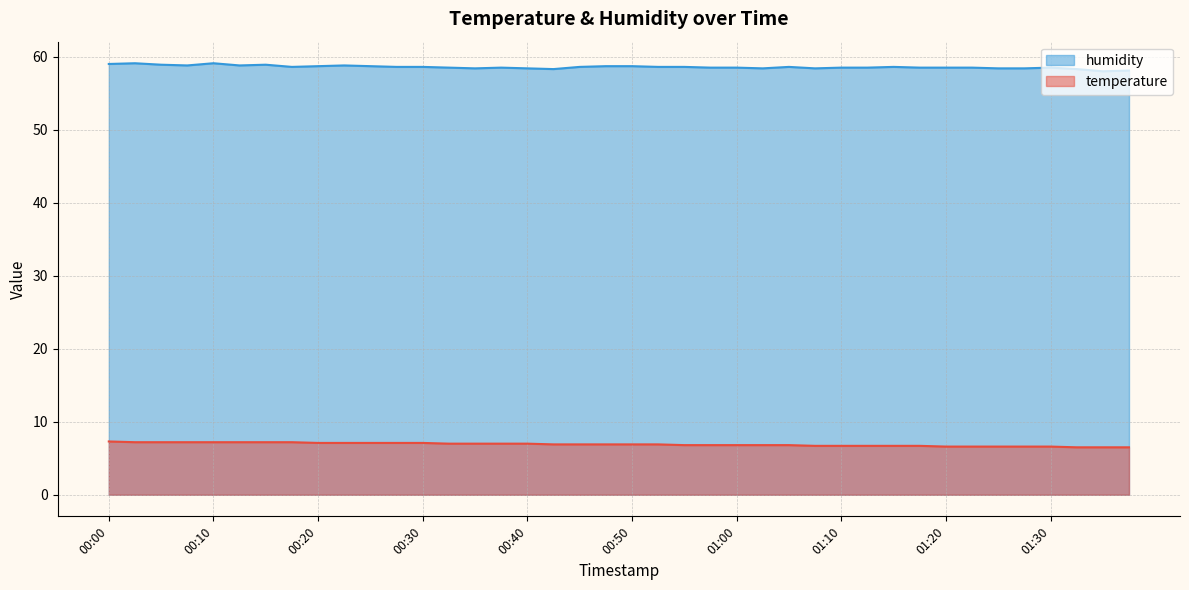

Reading left to right, what are all the values shown in this chart?

temperature: 7.3	7.2	7.2	7.2	7.2	7.2	7.2	7.2	7.1	7.1	7.1	7.1	7.1	7.0	7.0	7.0	7.0	6.9	6.9	6.9	6.9	6.9	6.8	6.8	6.8	6.8	6.8	6.7	6.7	6.7	6.7	6.7	6.6	6.6	6.6	6.6	6.6	6.5	6.5	6.5
humidity: 59.0	59.1	58.9	58.8	59.1	58.8	58.9	58.6	58.7	58.8	58.7	58.6	58.6	58.5	58.4	58.5	58.4	58.3	58.6	58.7	58.7	58.6	58.6	58.5	58.5	58.4	58.6	58.4	58.5	58.5	58.6	58.5	58.5	58.5	58.4	58.4	58.5	58.3	58.0	58.1